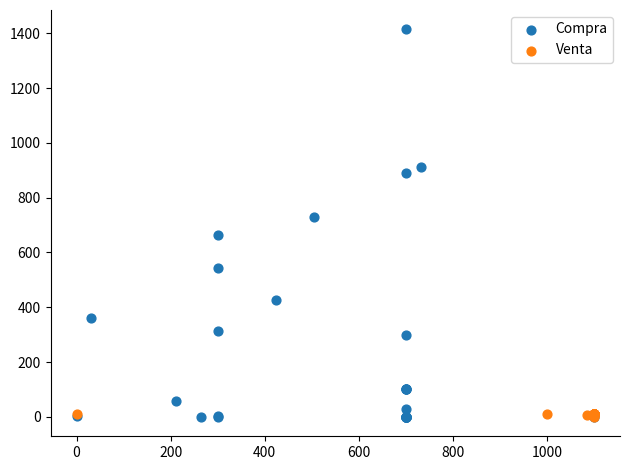

Which series has the largest Y range (max minus min)?

Compra